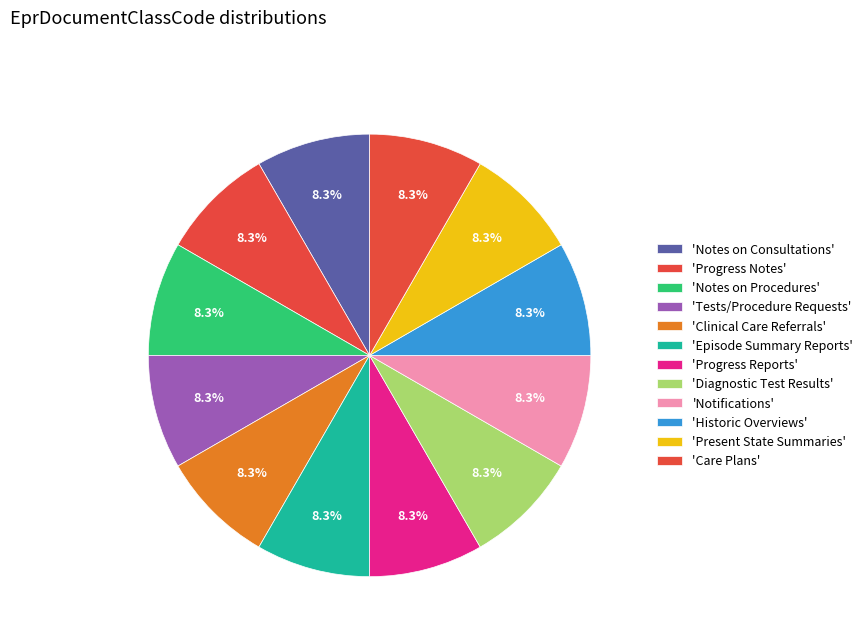

How many segments does this pie chart have?

12